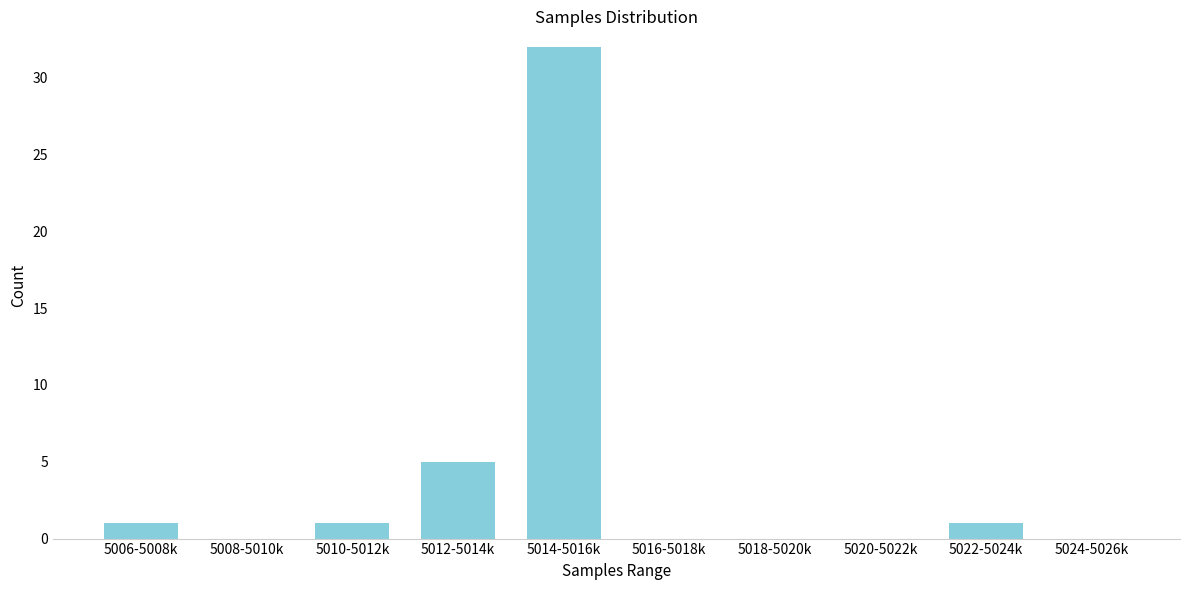

Reading left to right, transcribe all the data shown in this chart.

5006-5008k=1	5008-5010k=0	5010-5012k=1	5012-5014k=5	5014-5016k=32	5016-5018k=0	5018-5020k=0	5020-5022k=0	5022-5024k=1	5024-5026k=0